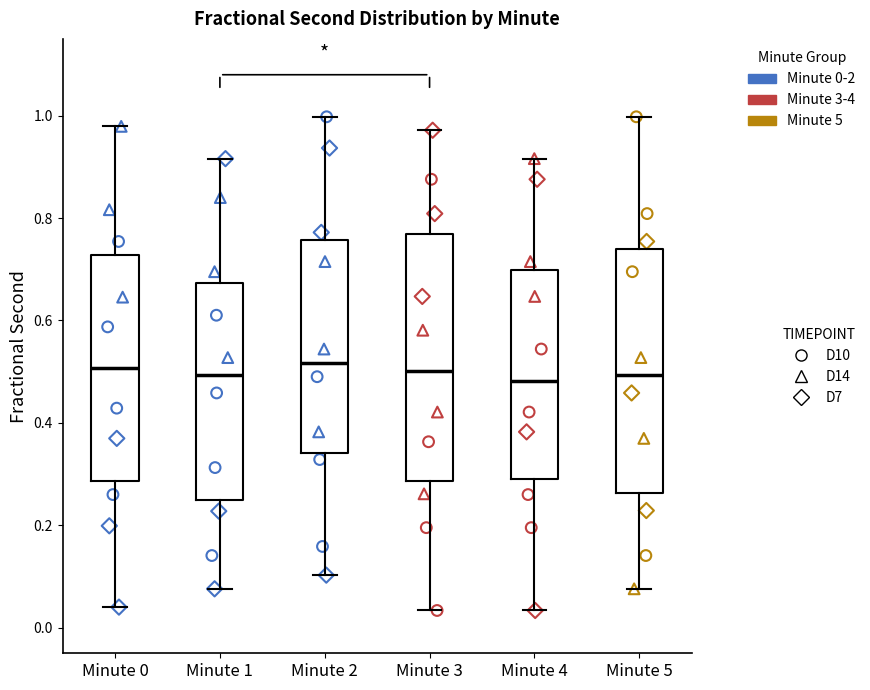

Where does the upper whisker of the box for Minute 1 end on the y-axis? The values are not printed on the chart, so give them approximately, as read against the axis.

0.92